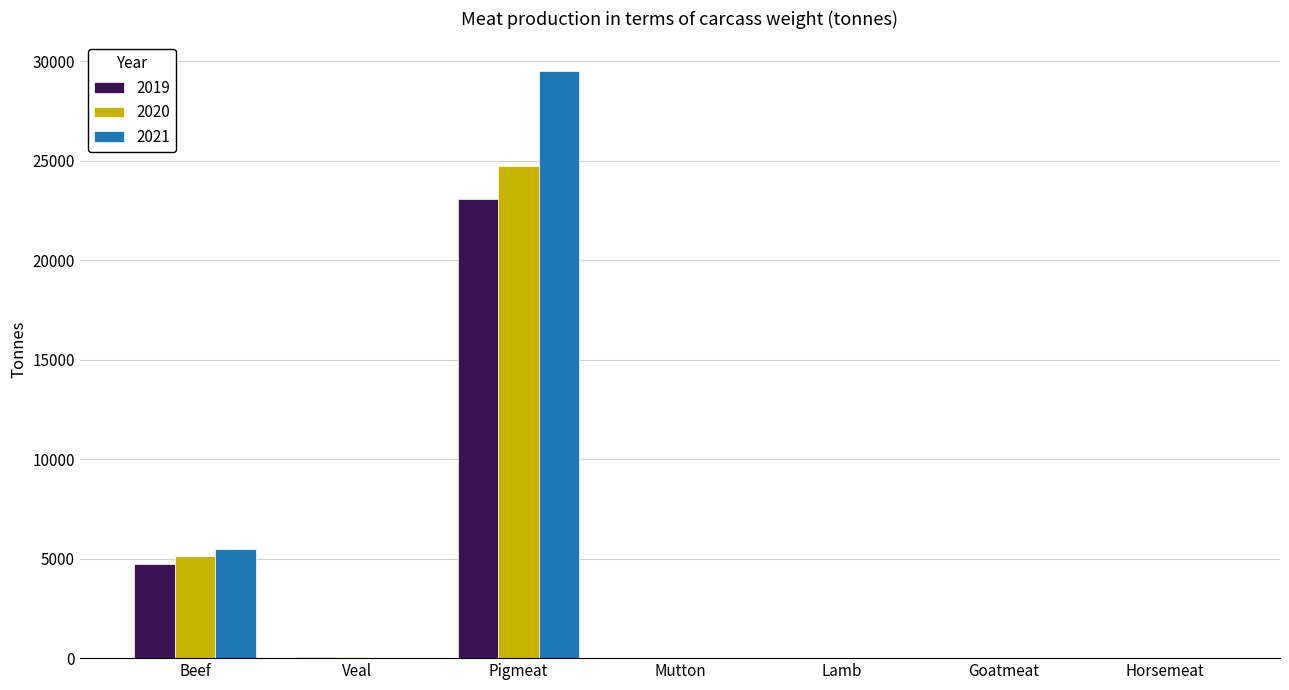

Where is 2020 nearest to the value 12371?

Beef